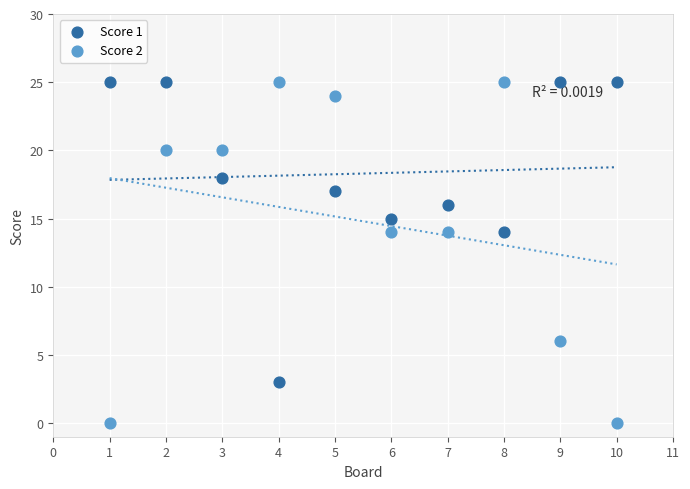

Which series reaches the minimum Y coordinate?

Score 2